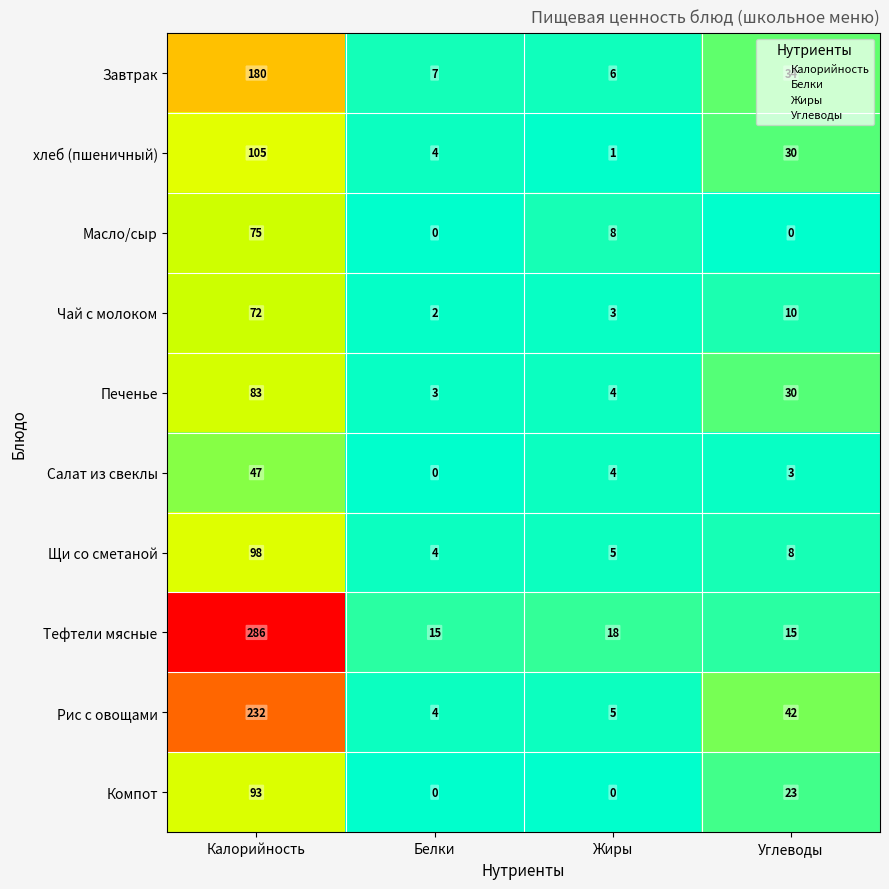

Which series has the largest total across all categories?

Тефтели мясные